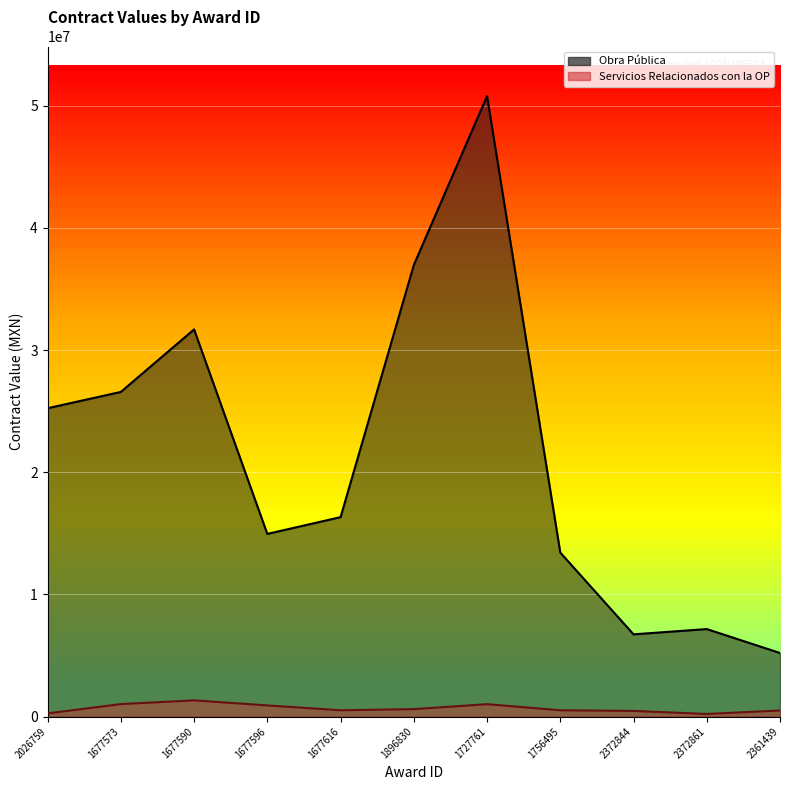

Reading right to left, extract all data points from this chart.

Obra Pública: 2361439=5200118.8	2372861=7158337.7	2372844=6726680.2	1756495=13418381.9	1727761=50783842.3	1896830=36956890.7	1677616=16320977.1	1677596=14948212.1	1677590=31688085.9	1677573=26570003.1	2026759=25236505.6
Servicios Relacionados con la OP: 2361439=494783.1	2372861=209187.1	2372844=457432.9	1756495=511445.5	1727761=1011169.9	1896830=603445.2	1677616=511061.5	1677596=908931.9	1677590=1322858.0	1677573=1018284.3	2026759=253800.1